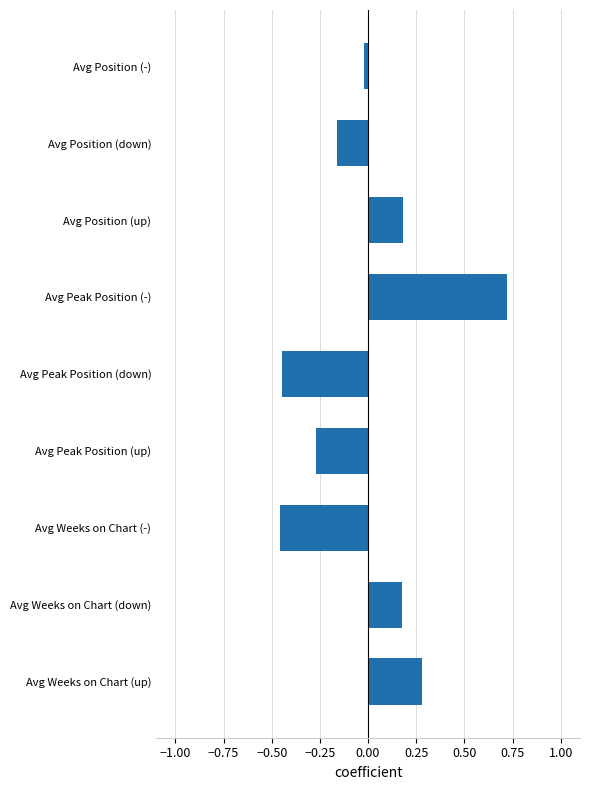

At which label is the value closest to 0?

Avg Position (-)